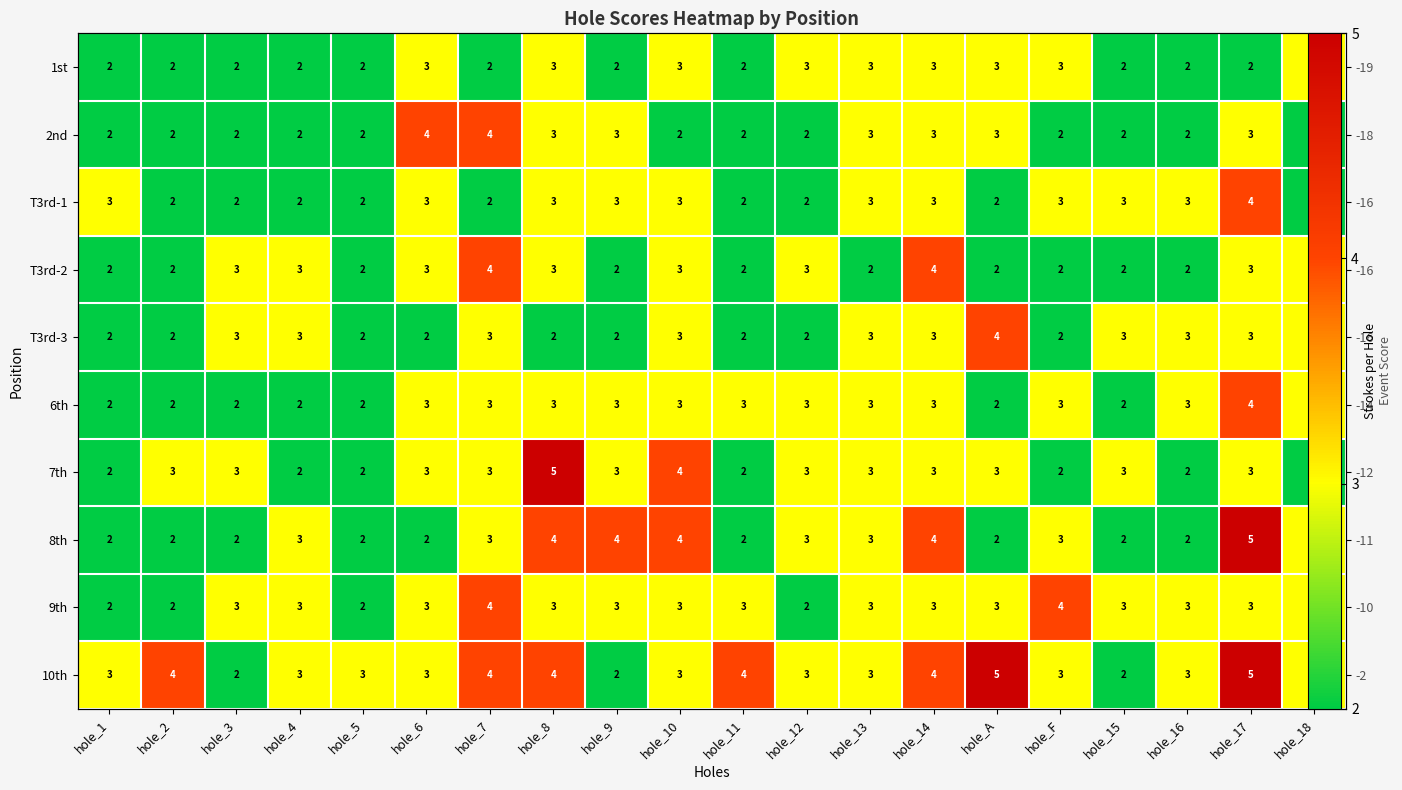

Which has a higher value, hole_12 or hole_9?

hole_12